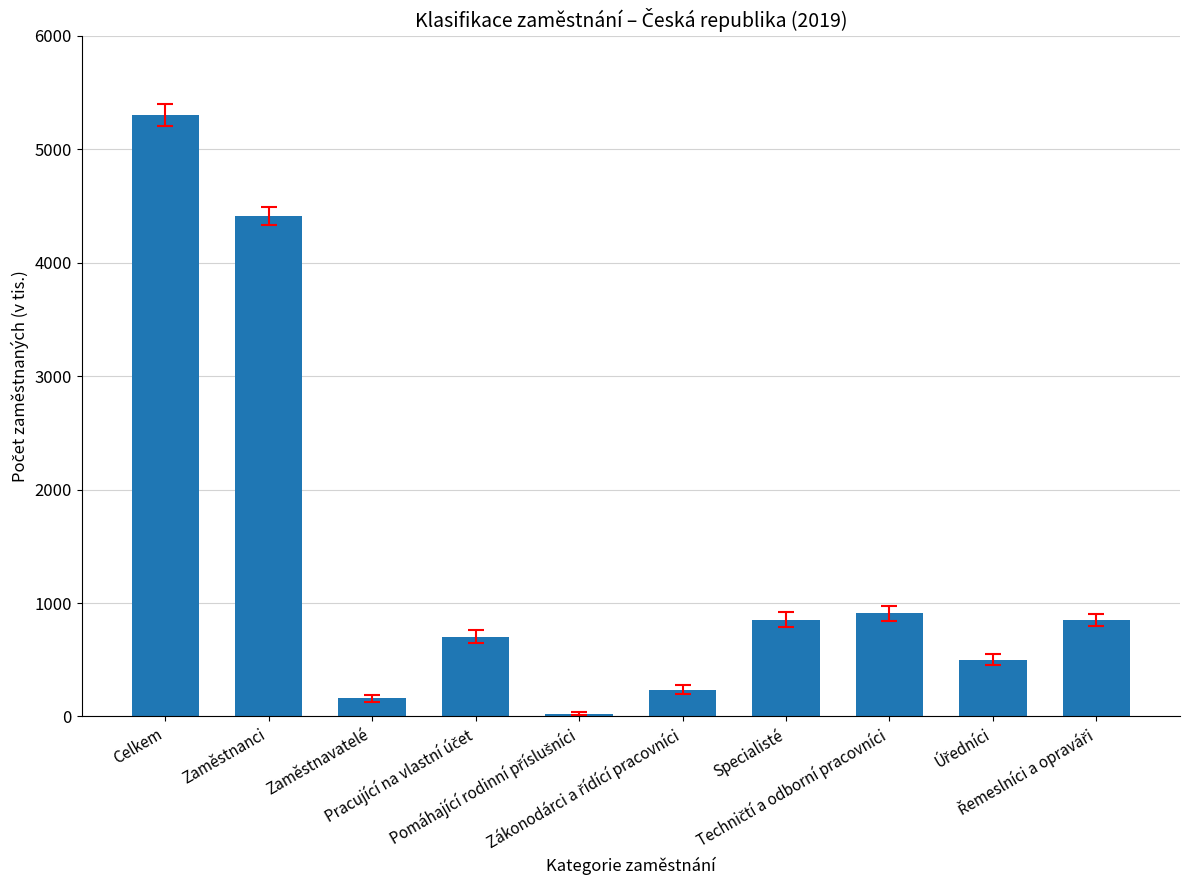

What is the sum of all values?

13957.9